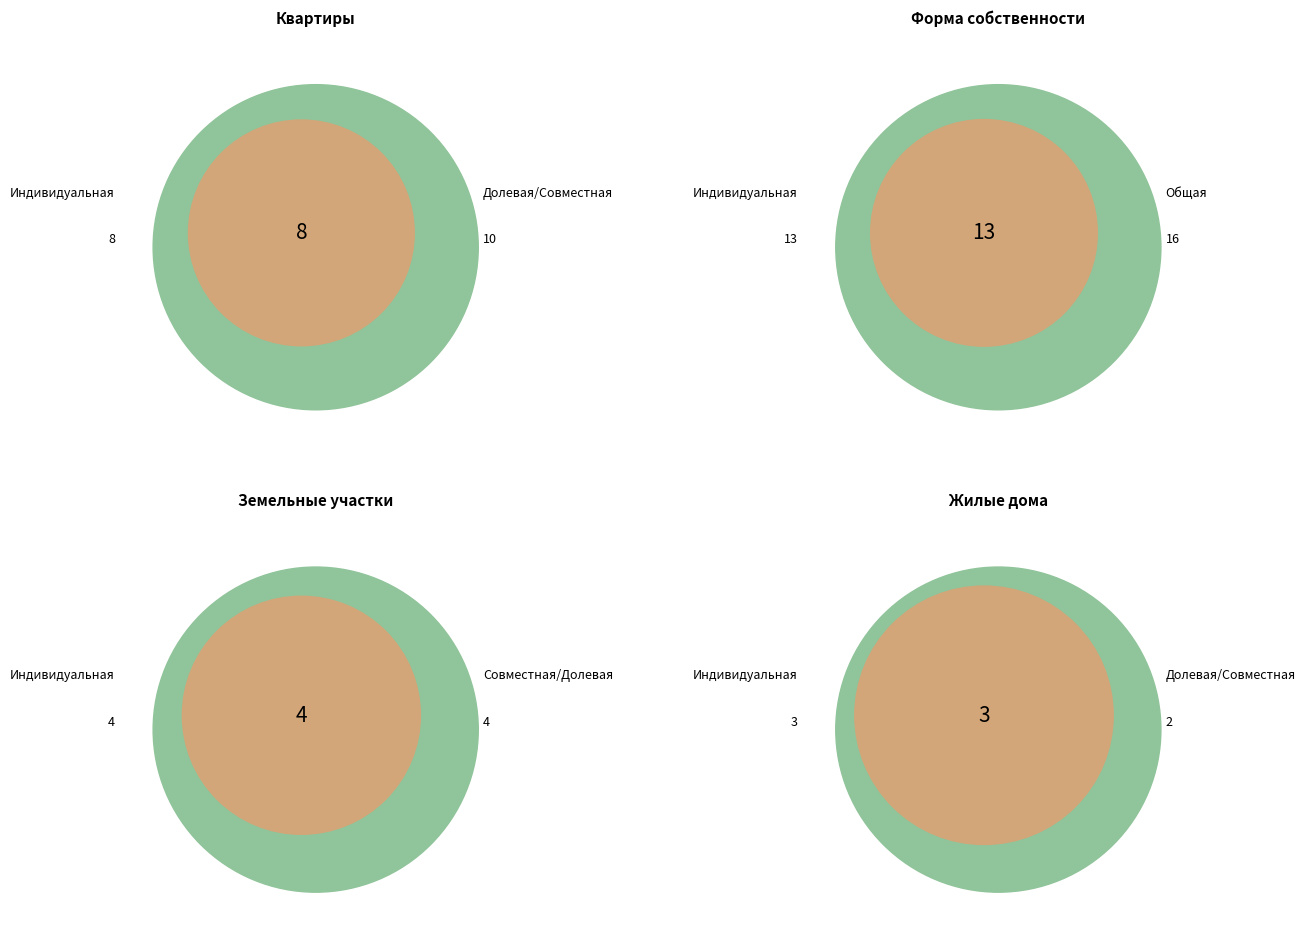

Is there any slice that represents more than half of the pie?

No